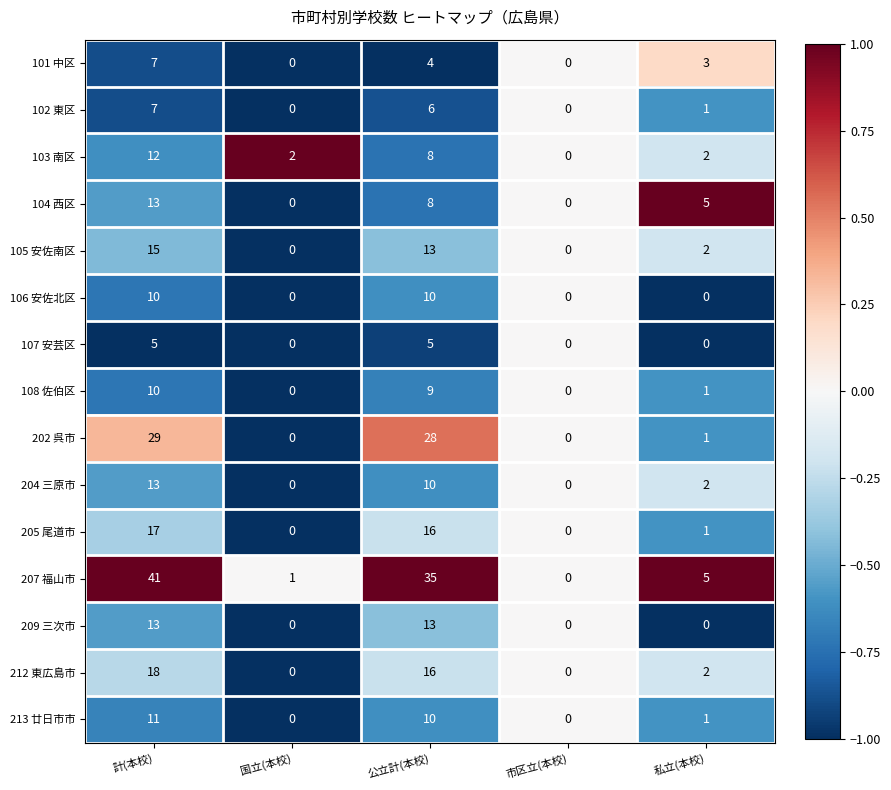

Is the value of 212 東広島市 at 計(本校) greater than the value of 209 三次市 at 公立計(本校)?

Yes